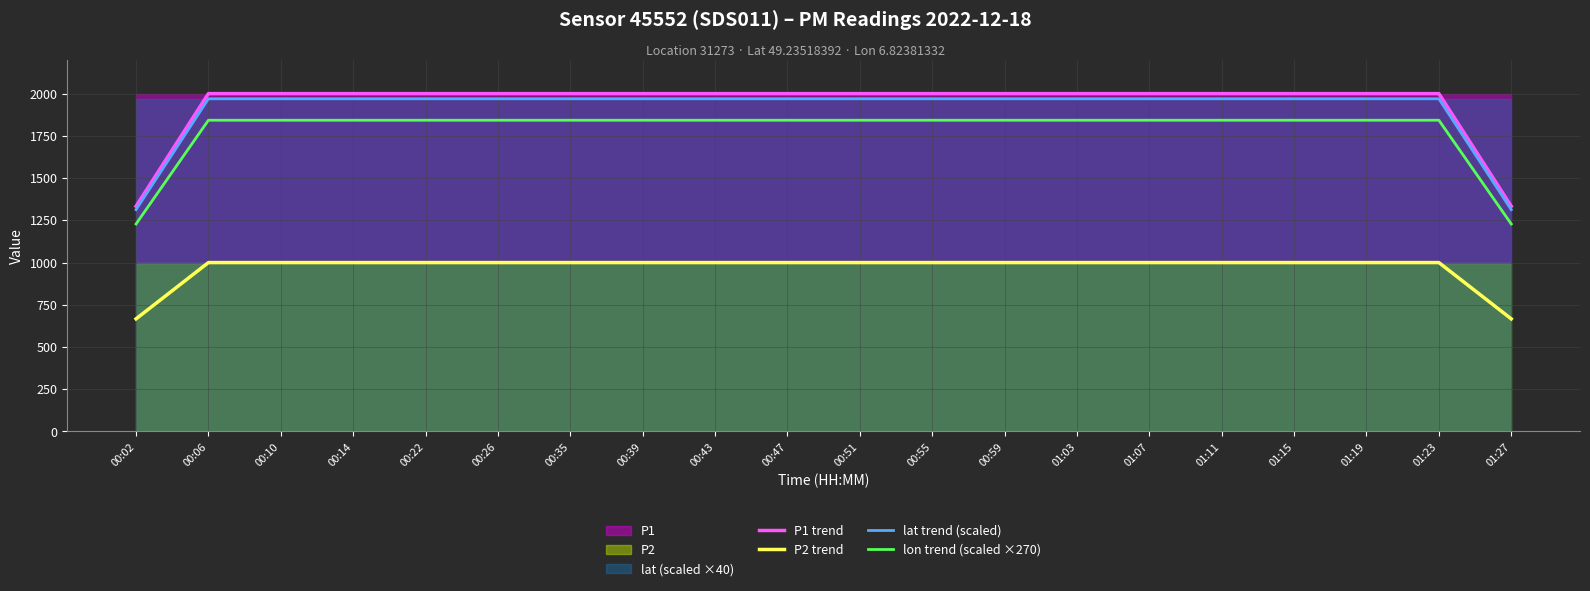

What position from the left is 01:15?

17